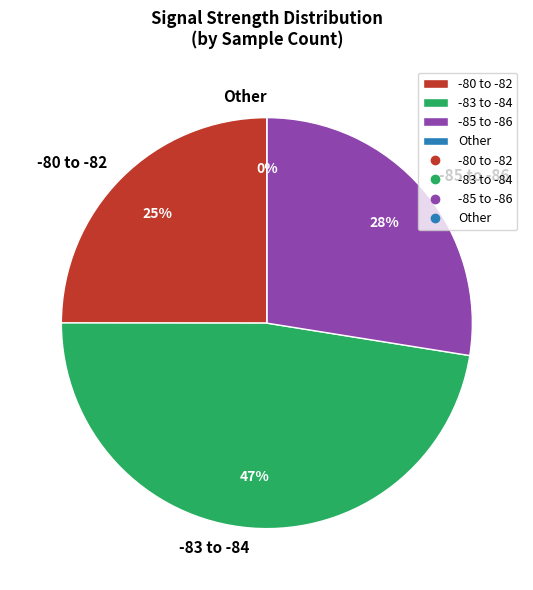

Combined, do 16 and 22 account for over 50%?

No